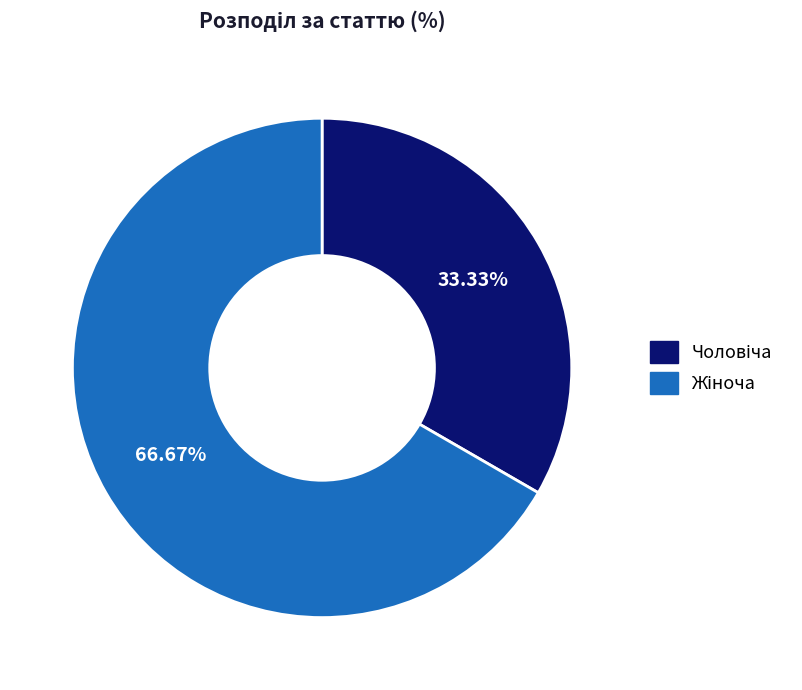

Does any single category account for the majority?

Yes